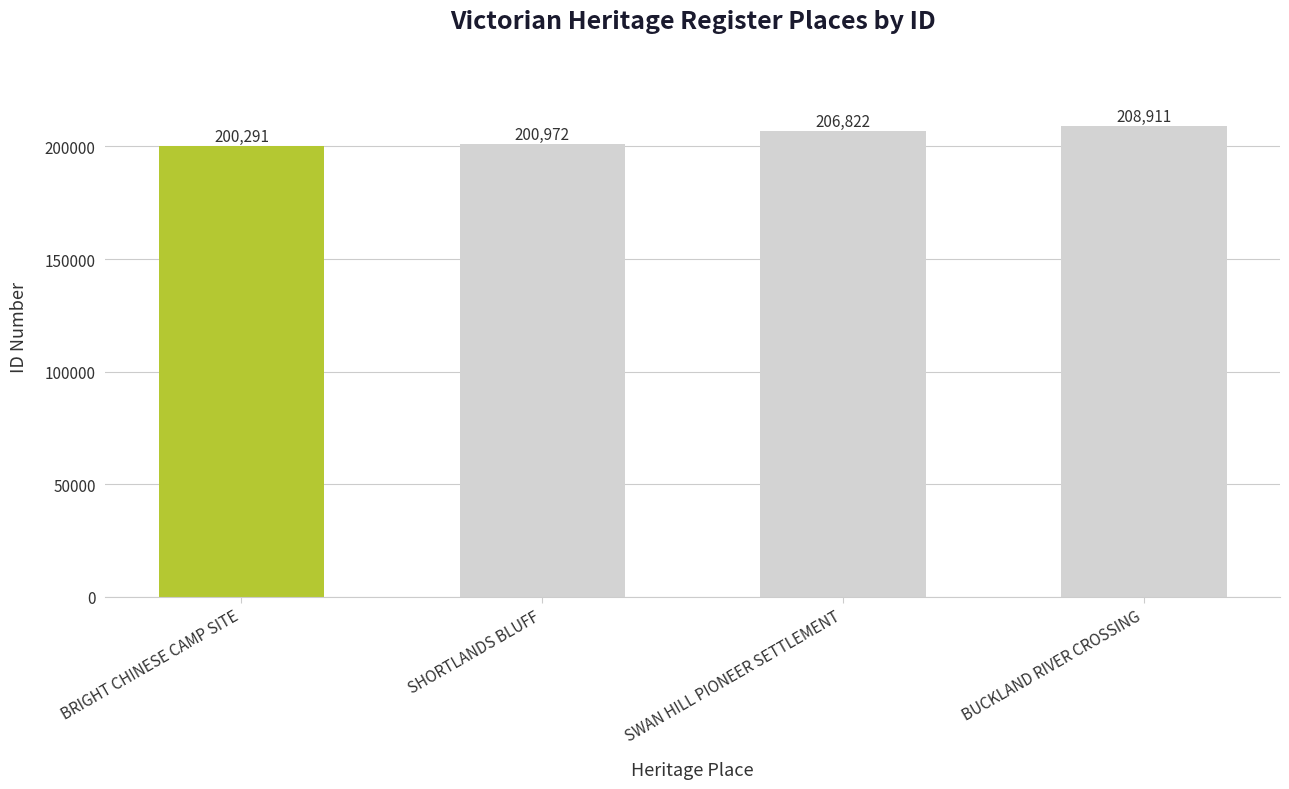

Rank the categories by value from lowest to highest.

BRIGHT CHINESE CAMP SITE, SHORTLANDS BLUFF, SWAN HILL PIONEER SETTLEMENT, BUCKLAND RIVER CROSSING